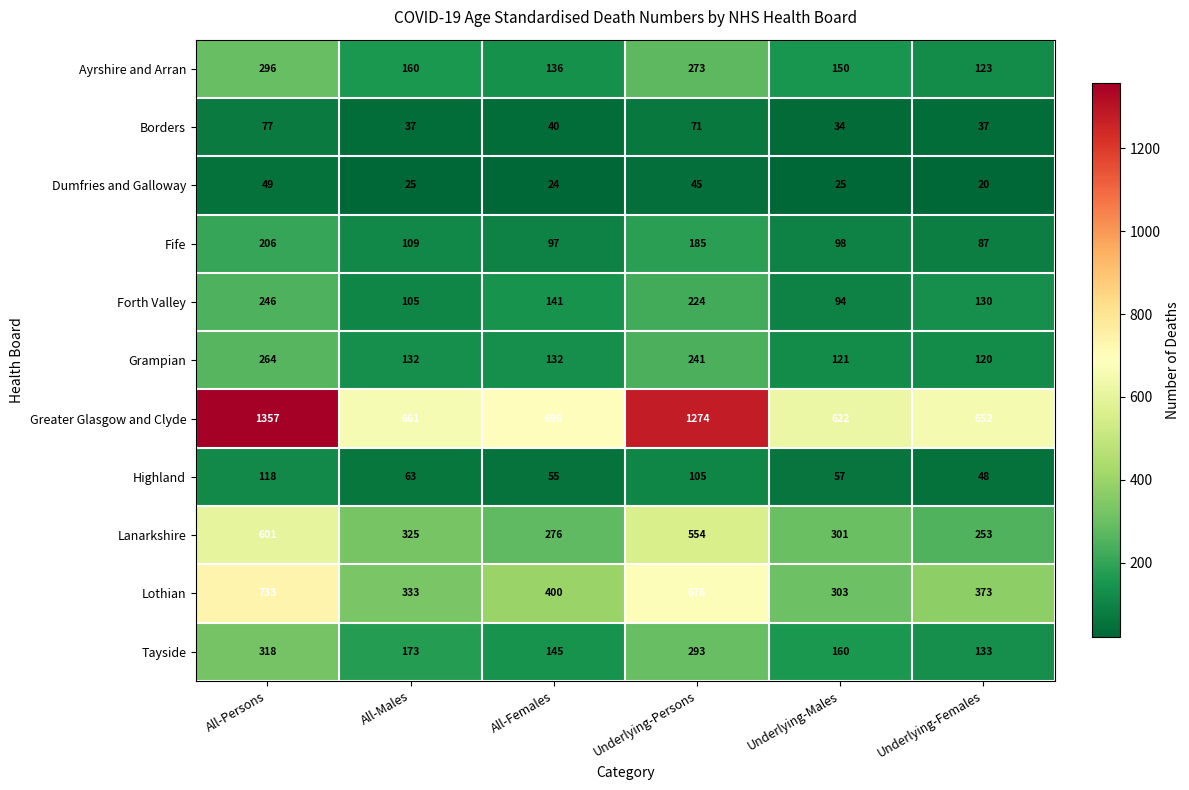

What is the greatest value displayed?

1357